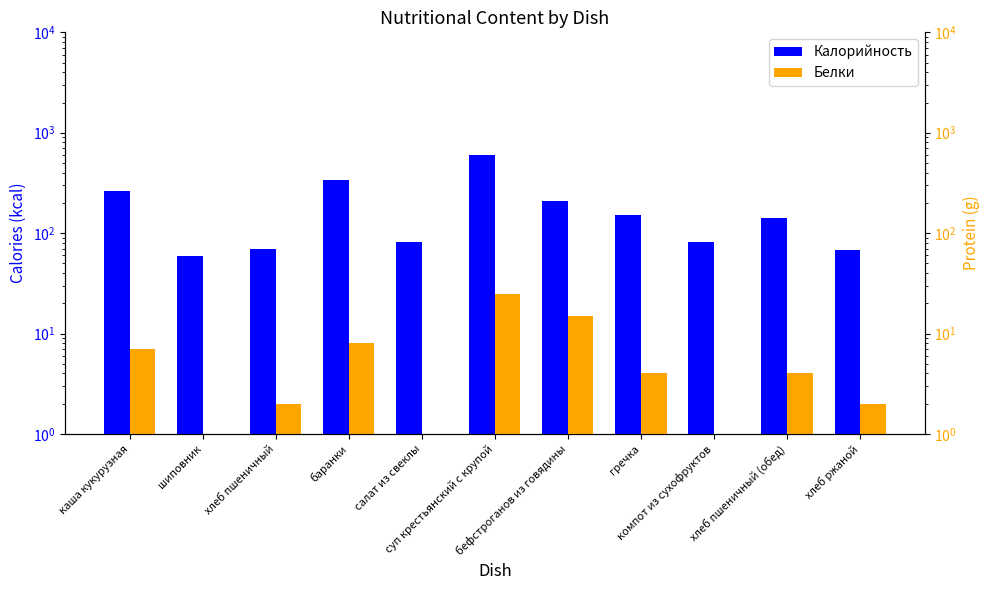

Reading left to right, what are all the values shown in this chart?

Калорийность: каша кукурузная=260	шиповник=59	хлеб пшеничный=70	баранки=340	салат из свеклы=82	суп крестьянский с крупой=597	бефстроганов из говядины=209	гречка=150	компот из сухофруктов=81	хлеб пшеничный (обед)=140	хлеб ржаной=68
Белки: каша кукурузная=7	шиповник=1	хлеб пшеничный=2	баранки=8	салат из свеклы=1	суп крестьянский с крупой=25	бефстроганов из говядины=15	гречка=4	компот из сухофруктов=1	хлеб пшеничный (обед)=4	хлеб ржаной=2